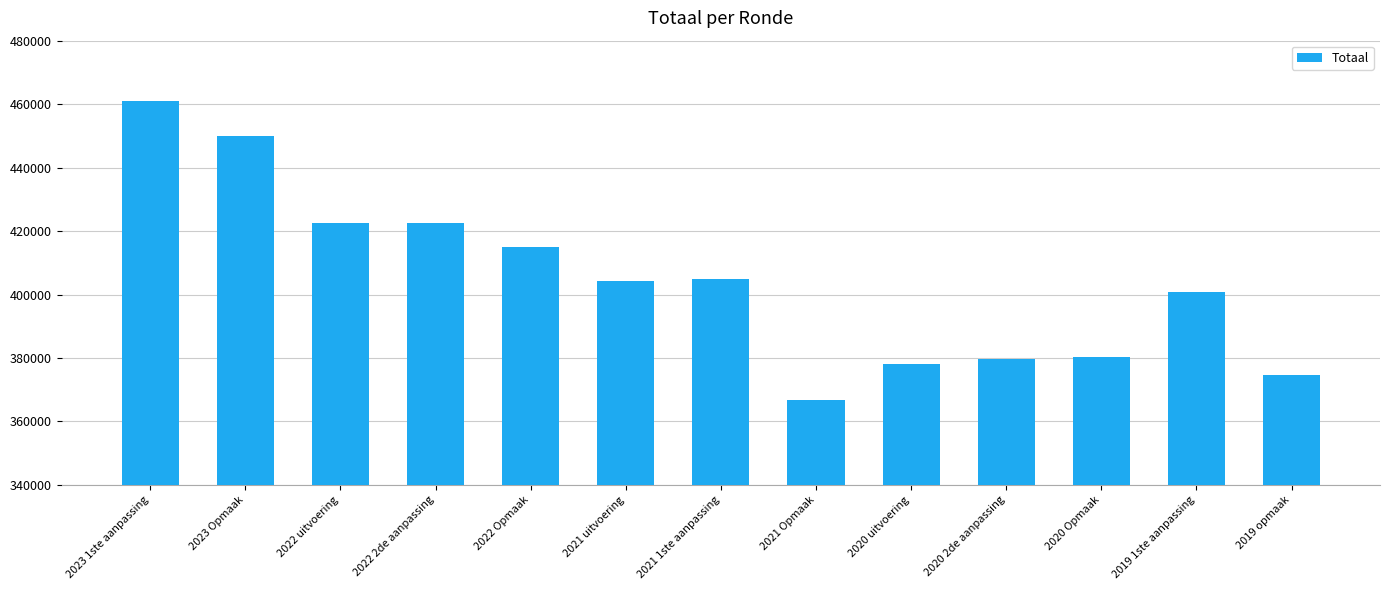

How many bars are there in total?

13